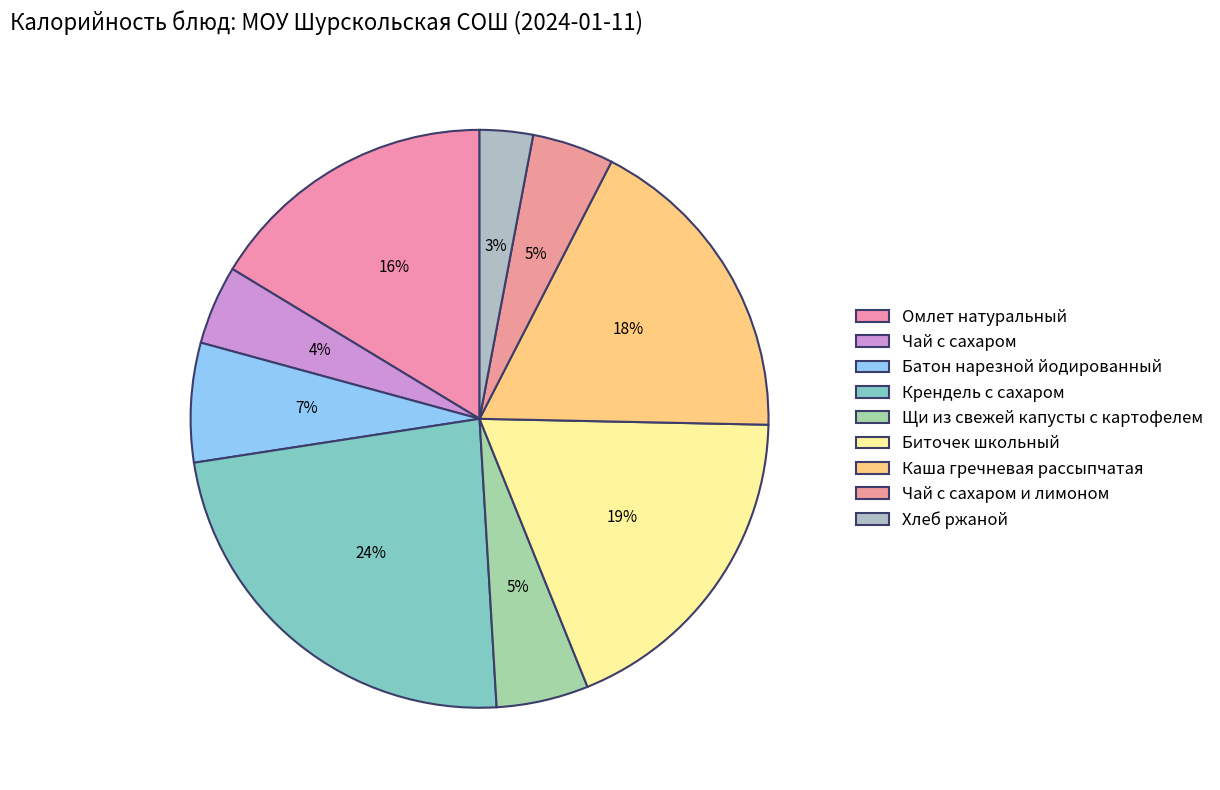

Count the number of slices in the pie.

9